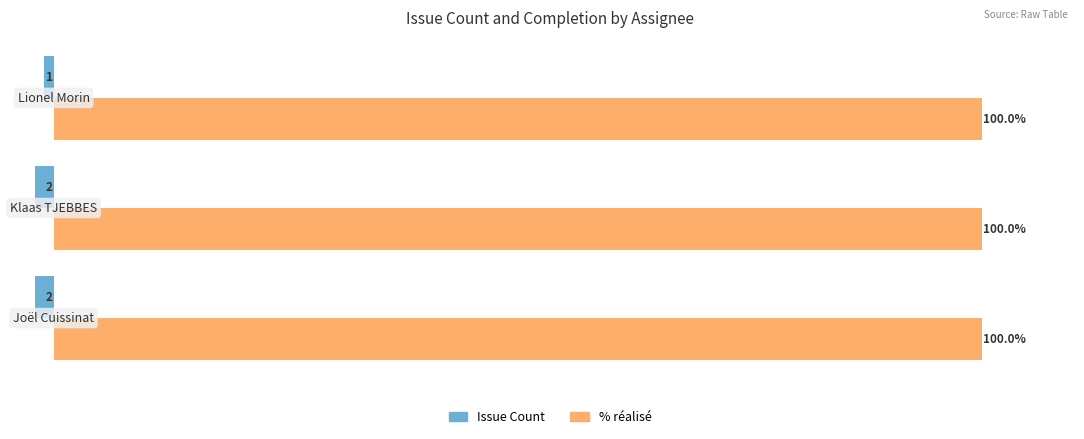

Which series has the widest spread of values?

Issue Count